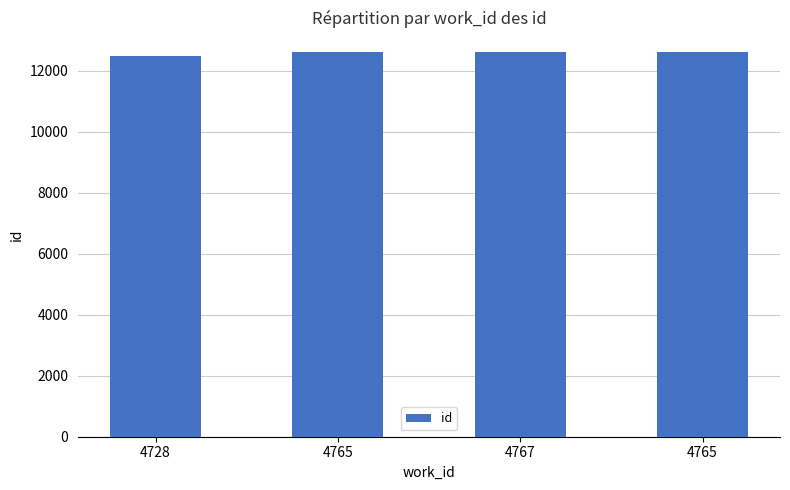

How many series are shown in this chart?

1